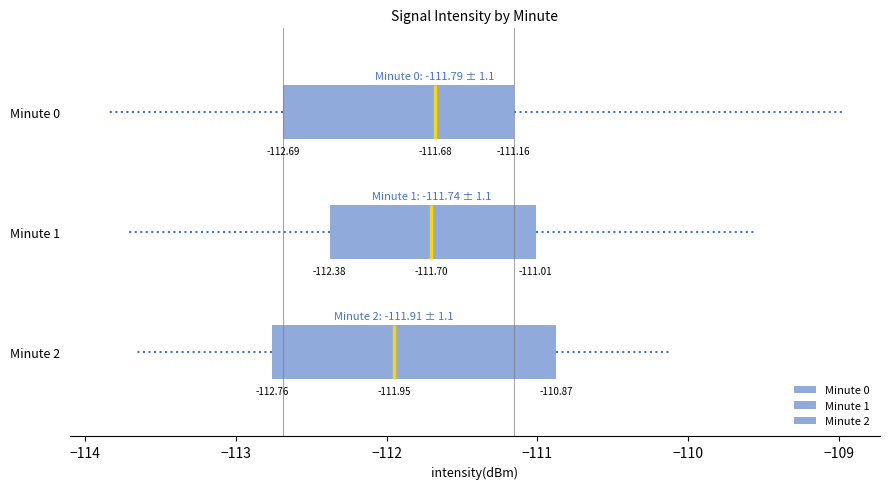

Which box has the furthest to the left median line?

Minute 2